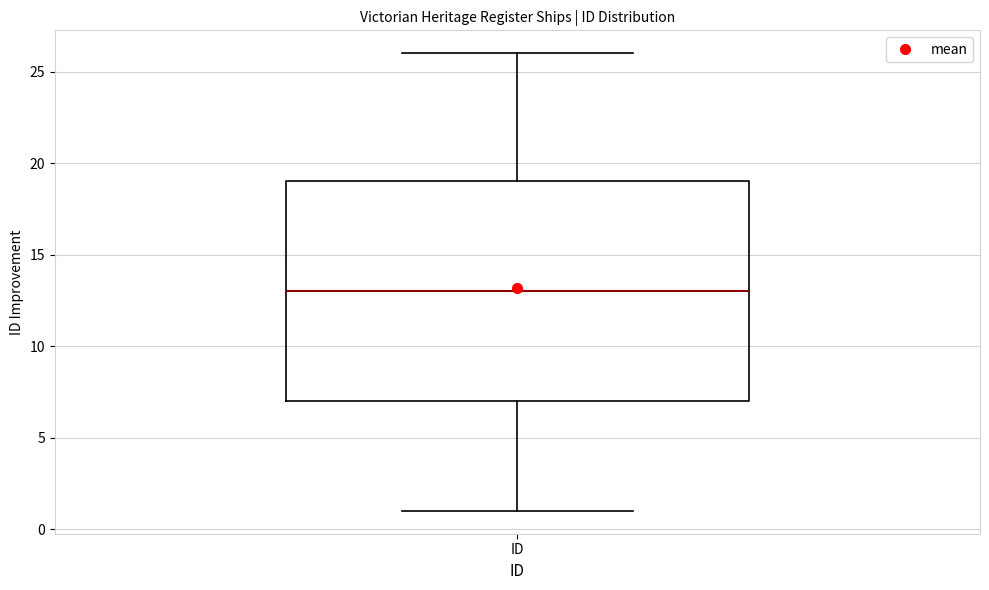

Where does the lower whisker of the box for ID end on the y-axis? The values are not printed on the chart, so give them approximately, as read against the axis.

1